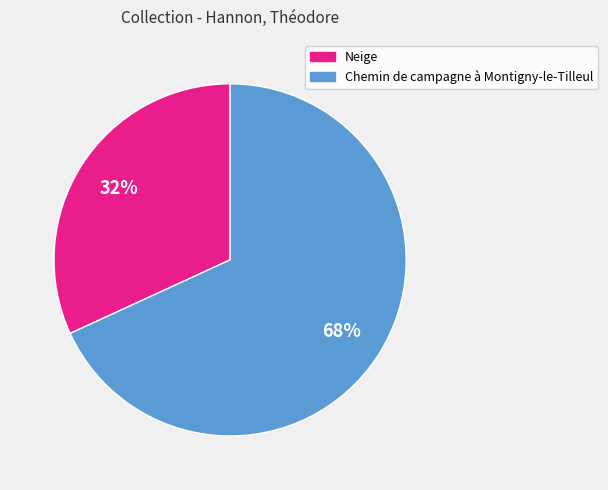

Which category has the biggest portion of the pie?

Chemin de campagne à Montigny-le-Tilleul